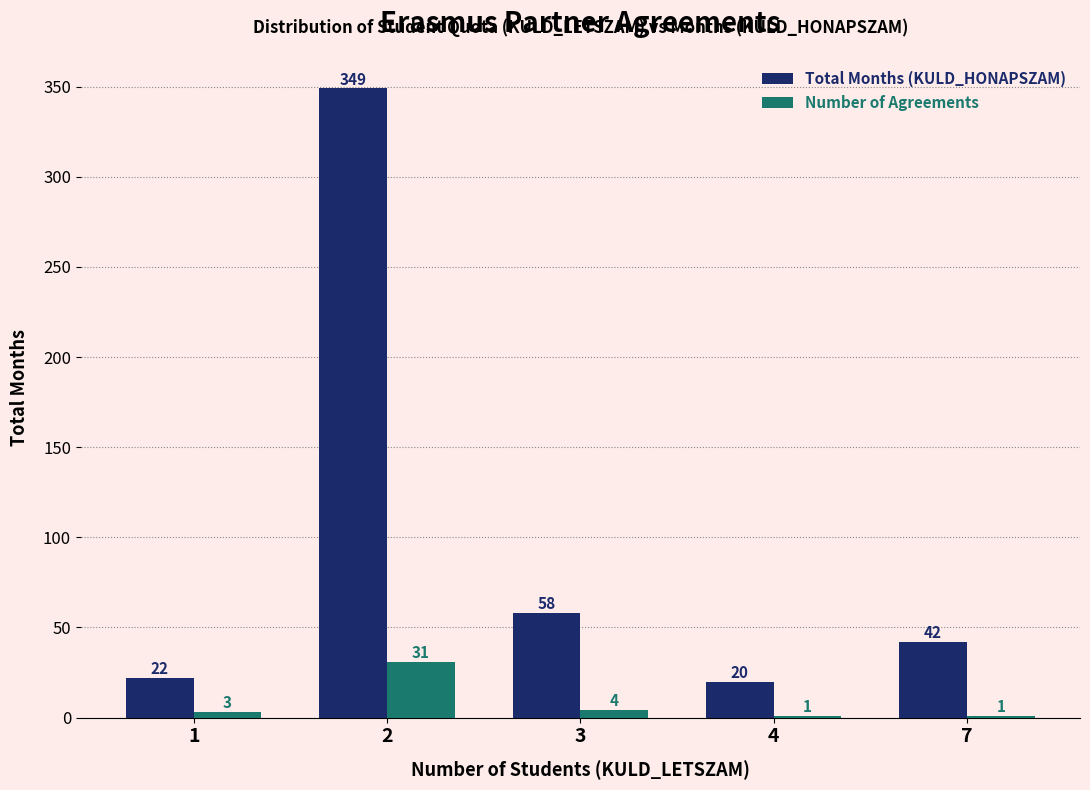

True or false: Number of Agreements has a value of 3 at 1.

True